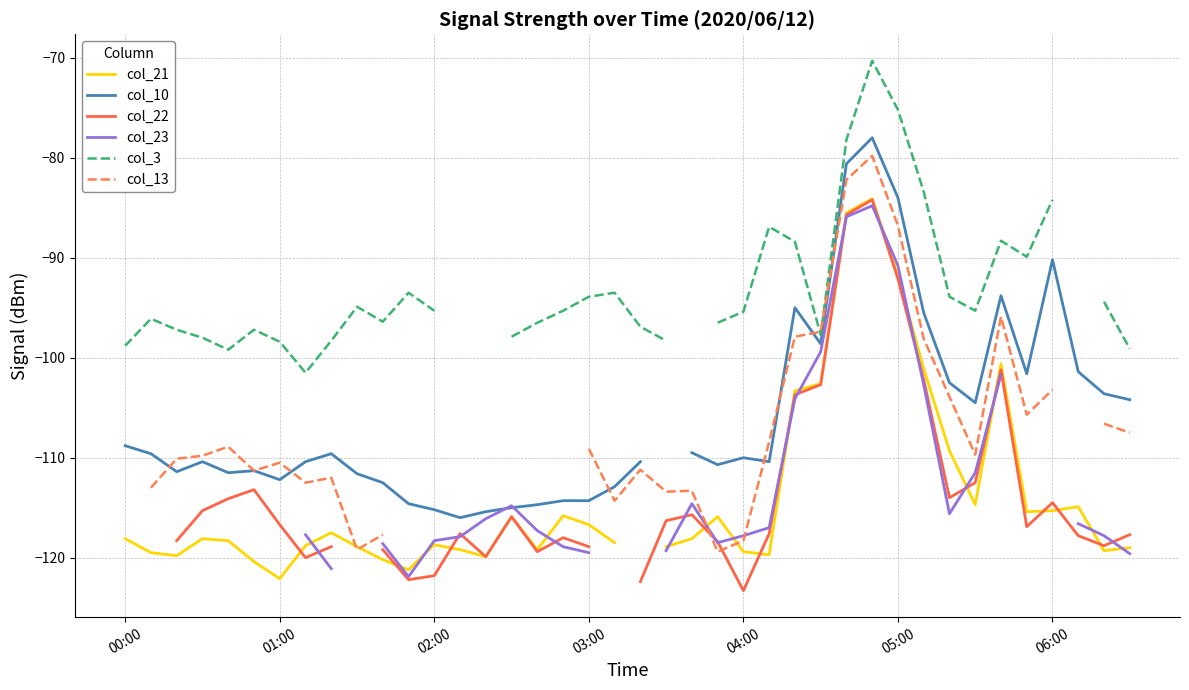

Is it true that col_21 equals -26.0 at 05:00?

False